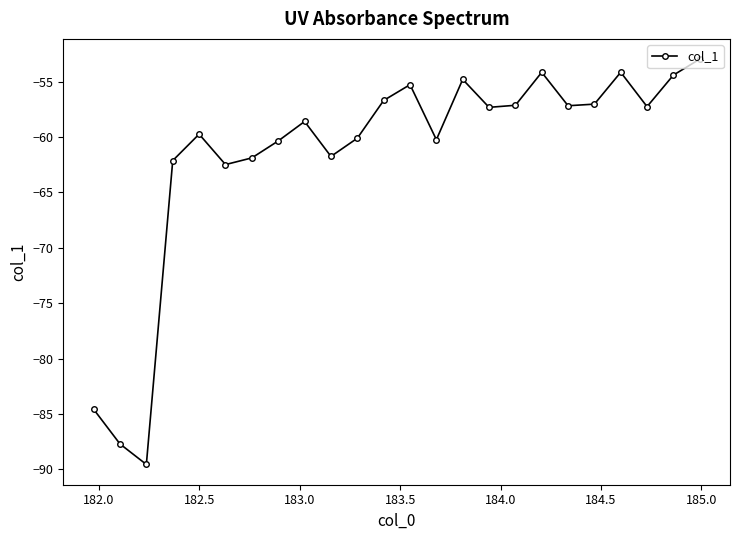

What is the value of the 11th point from the left?

-60.1